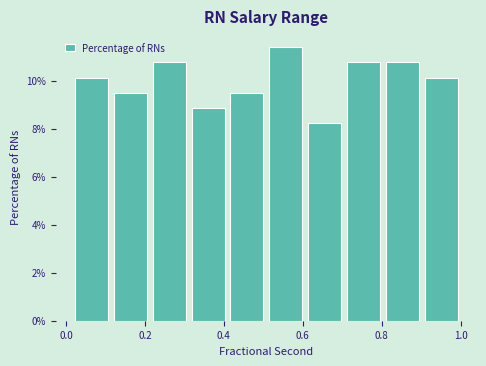

Reading left to right, transcribe this chart: for each bar, give the range it covers on the x-axis and its height. Neither the bar edges nor the heights are printed on the chart, so give them approximately, as read against the axes.

0.02 to 0.12: 10.2
0.12 to 0.22: 9.4
0.22 to 0.32: 10.8
0.32 to 0.40: 8.8
0.40 to 0.50: 9.4
0.50 to 0.60: 11.4
0.60 to 0.70: 8.2
0.70 to 0.80: 10.8
0.80 to 0.90: 10.8
0.90 to 1.00: 10.2